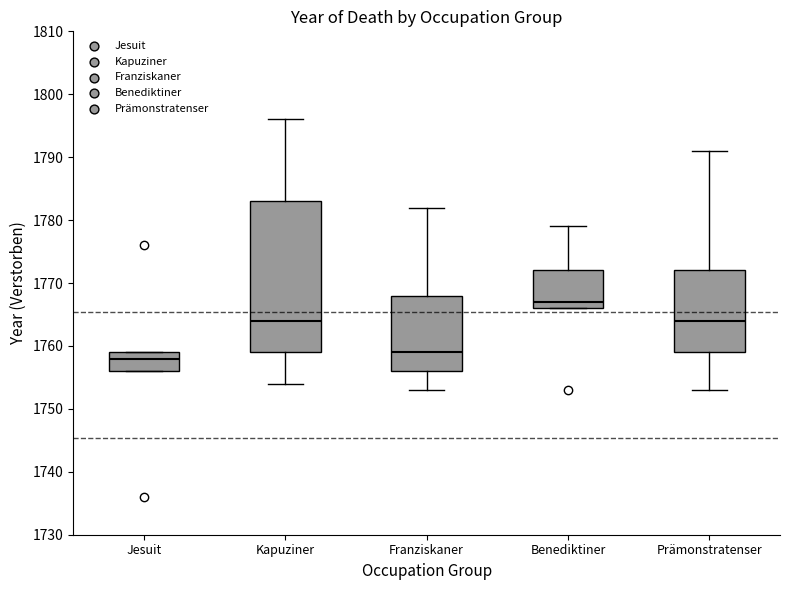

Reading left to right, transcribe this box plot: for each box, give where its median line is, the range the box spans, and where its two whiskers end, as read against the y-axis. The values are not printed on the chart, so give them approximately, as read against the axis.

Jesuit: median 1758, box 1756 to 1759, whiskers 1756 to 1759
Kapuziner: median 1764, box 1759 to 1783, whiskers 1754 to 1796
Franziskaner: median 1759, box 1756 to 1768, whiskers 1753 to 1782
Benediktiner: median 1767, box 1766 to 1772, whiskers 1766 to 1779
Prämonstratenser: median 1764, box 1759 to 1772, whiskers 1753 to 1791